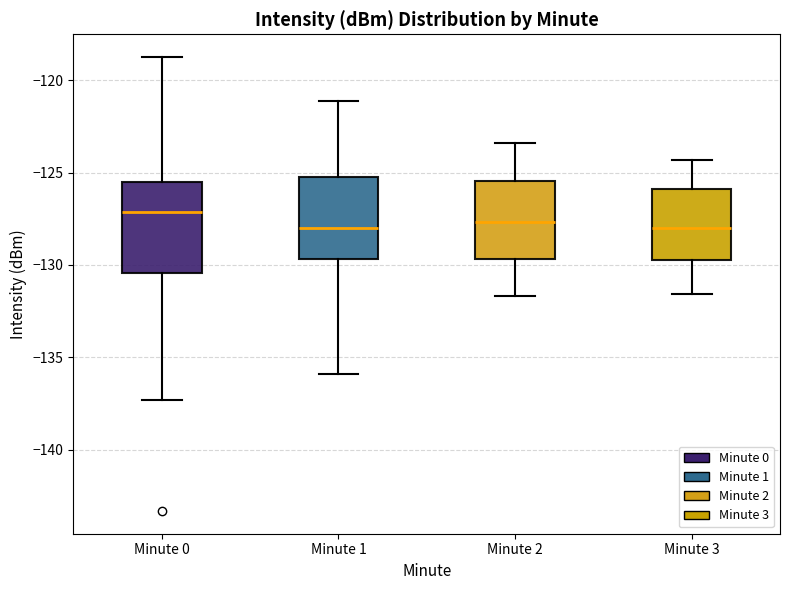

Reading left to right, read every box against the y-axis: the position of its median line, the range the box covers, and the ends of its whiskers. The values are not printed on the chart, so give them approximately, as read against the axis.

Minute 0: median -127.0, box -130.5 to -125.5, whiskers -137.5 to -118.5
Minute 1: median -128.0, box -129.5 to -125.0, whiskers -136.0 to -121.0
Minute 2: median -127.5, box -129.5 to -125.5, whiskers -131.5 to -123.5
Minute 3: median -128.0, box -129.5 to -126.0, whiskers -131.5 to -124.5